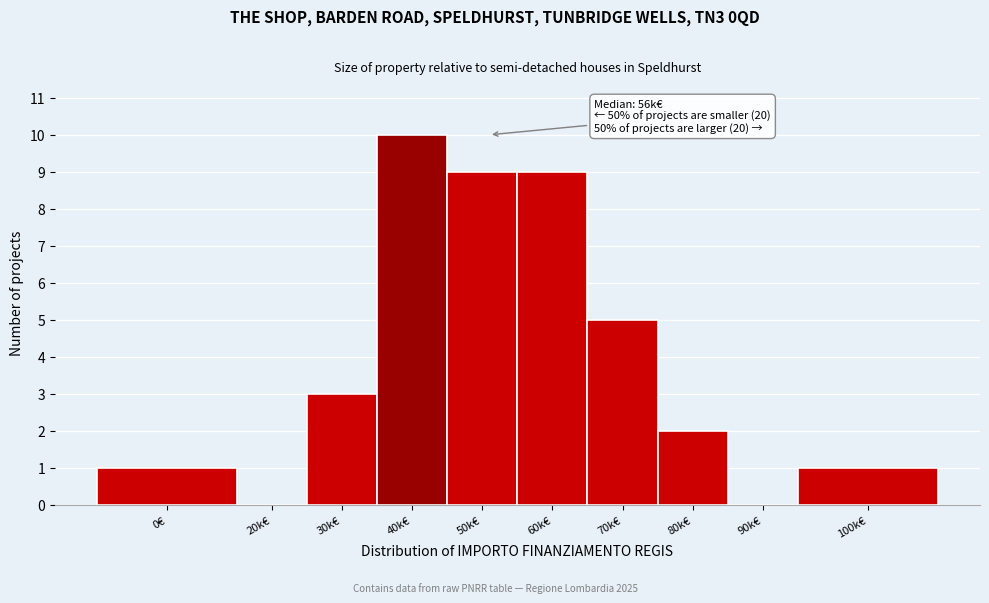

Reading left to right, what are all the values shown in this chart?

0€=1	20k€=0	30k€=3	40k€=10	50k€=9	60k€=9	70k€=5	80k€=2	90k€=0	100k€=1